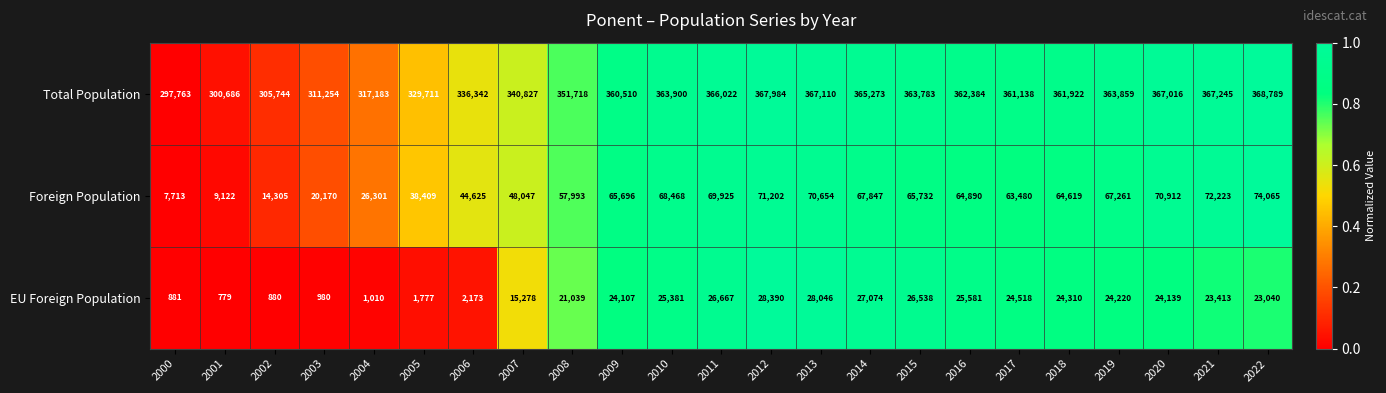

True or false: Foreign Population has a value of 7713 at 2000.

True